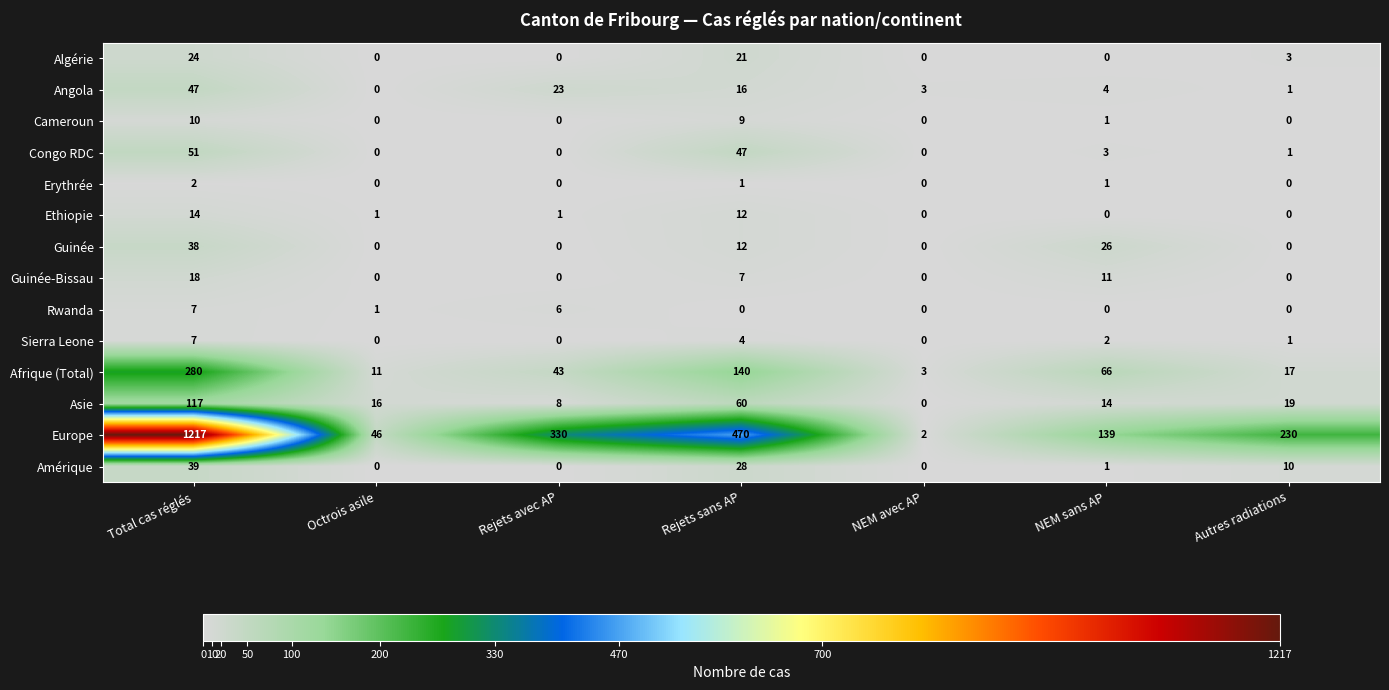

What is the average value of the Angola series?

13